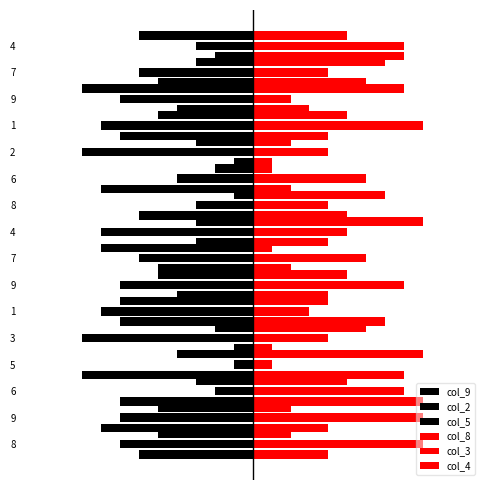

How many data points in col_5 are above -4?

7